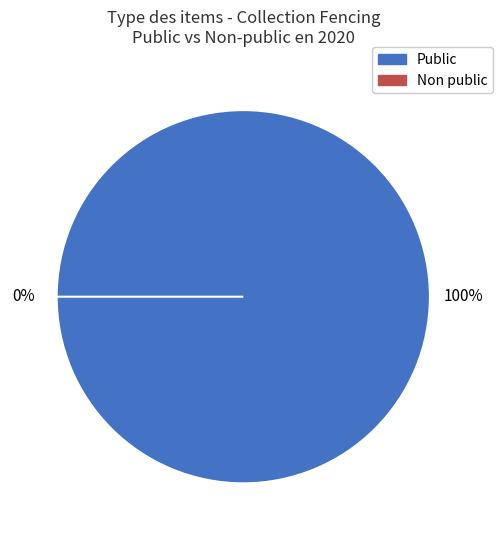

Which slice is the largest?

The Joinville School (Part 1)